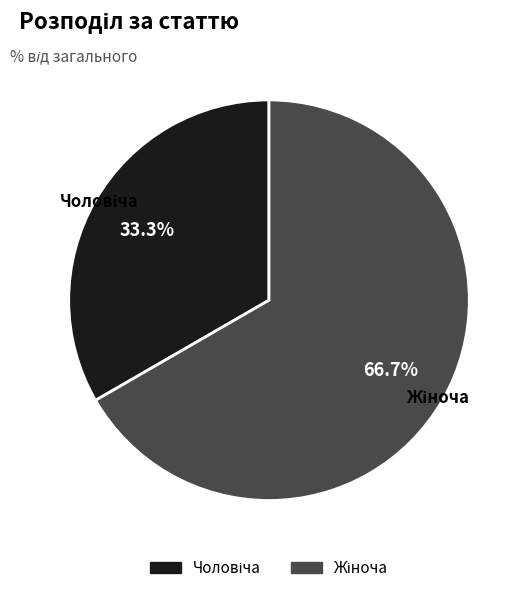

Does any single category account for the majority?

Yes